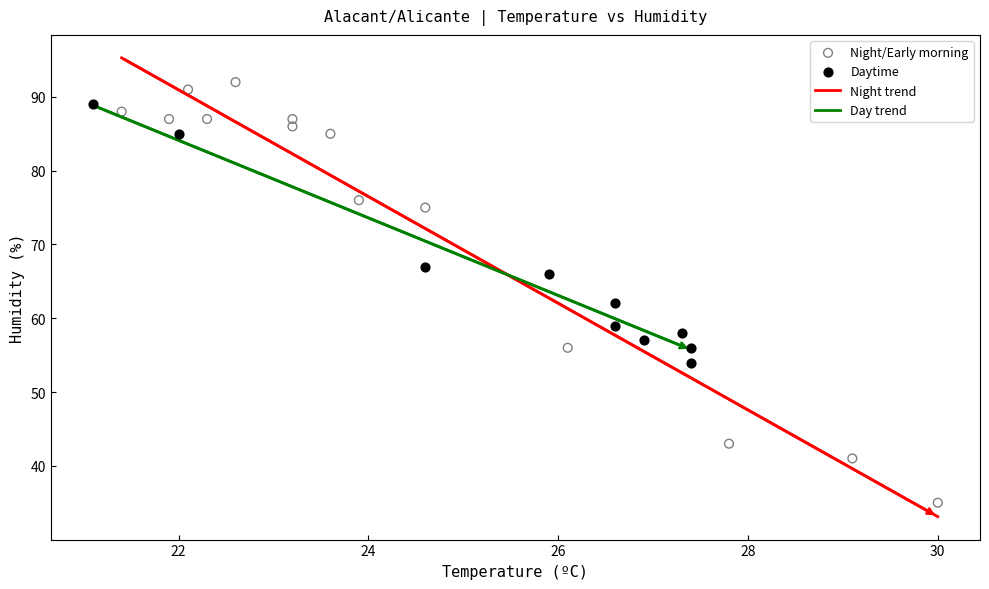

Which series contains the lowest Y value?

Night/Early morning